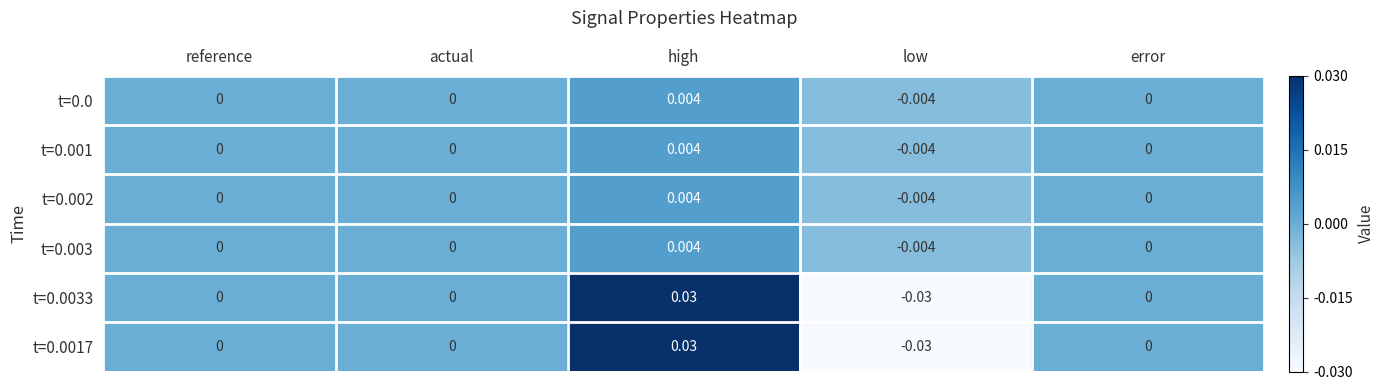

Is the value of t=0.003 at actual greater than the value of t=0.0033 at low?

Yes